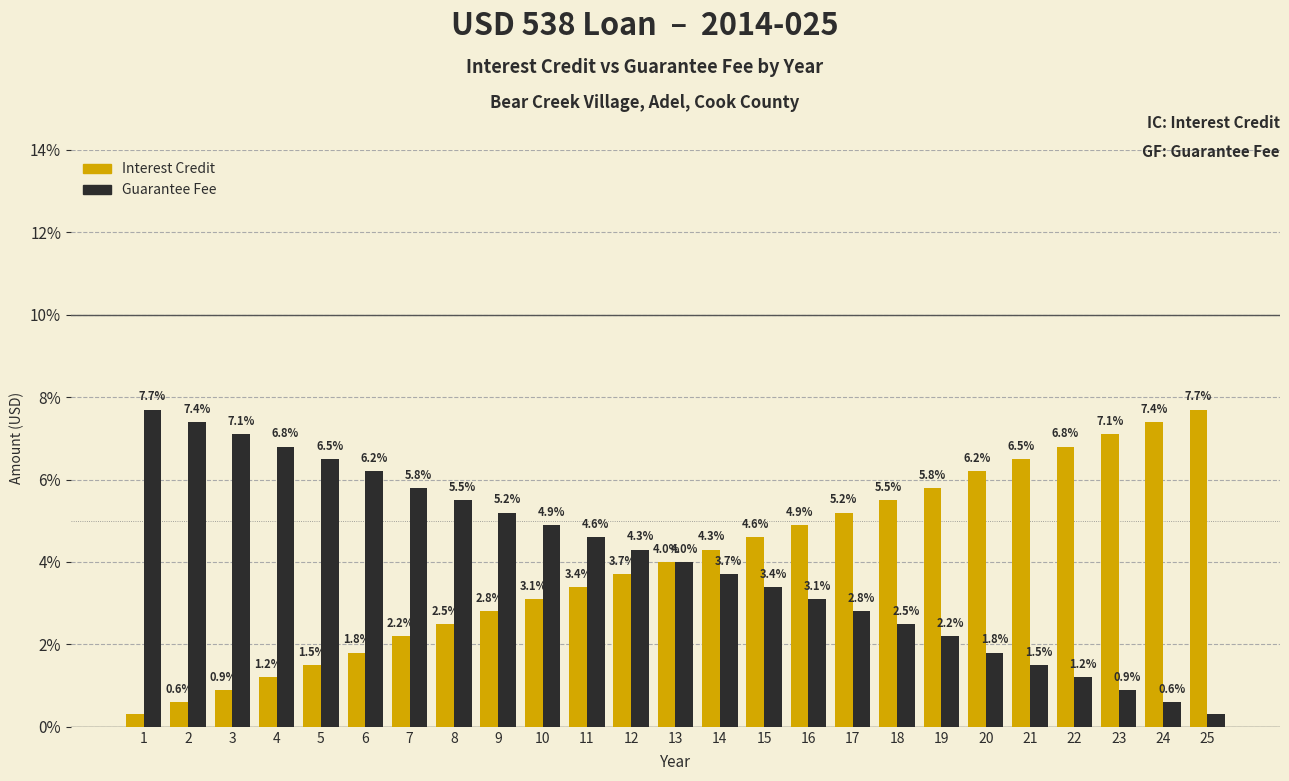

What is the value of the Interest Credit bar at the 25th from the left?

7.7